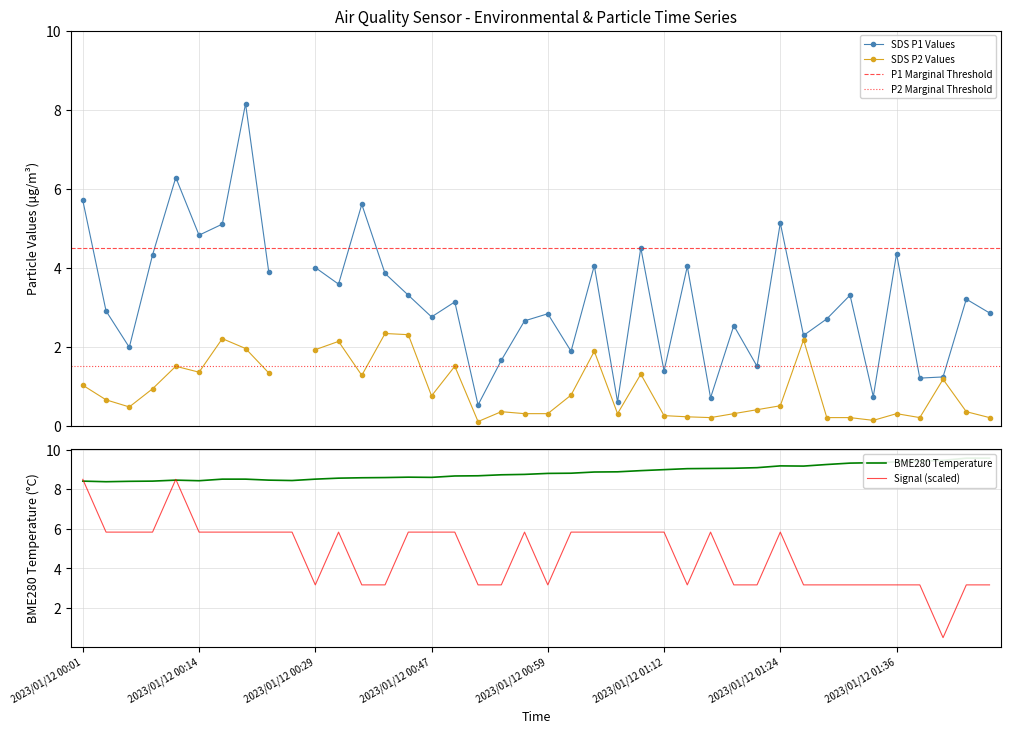

Reading left to right, what are all the values shown in this chart?

BME280_temperature: 8.4	8.4	8.4	8.4	8.5	8.4	8.5	8.5	8.5	8.4	8.5	8.6	8.6	8.6	8.6	8.6	8.7	8.7	8.7	8.8	8.8	8.8	8.9	8.9	8.9	9.0	9.0	9.1	9.1	9.1	9.2	9.2	9.2	9.3	9.3	9.4	9.4	9.5	9.6	9.6
Signal: 8.5	5.8	5.8	5.8	8.5	5.8	5.8	5.8	5.8	5.8	3.2	5.8	3.2	3.2	5.8	5.8	5.8	3.2	3.2	5.8	3.2	5.8	5.8	5.8	5.8	5.8	3.2	5.8	3.2	3.2	5.8	3.2	3.2	3.2	3.2	3.2	3.2	0.5	3.2	3.2